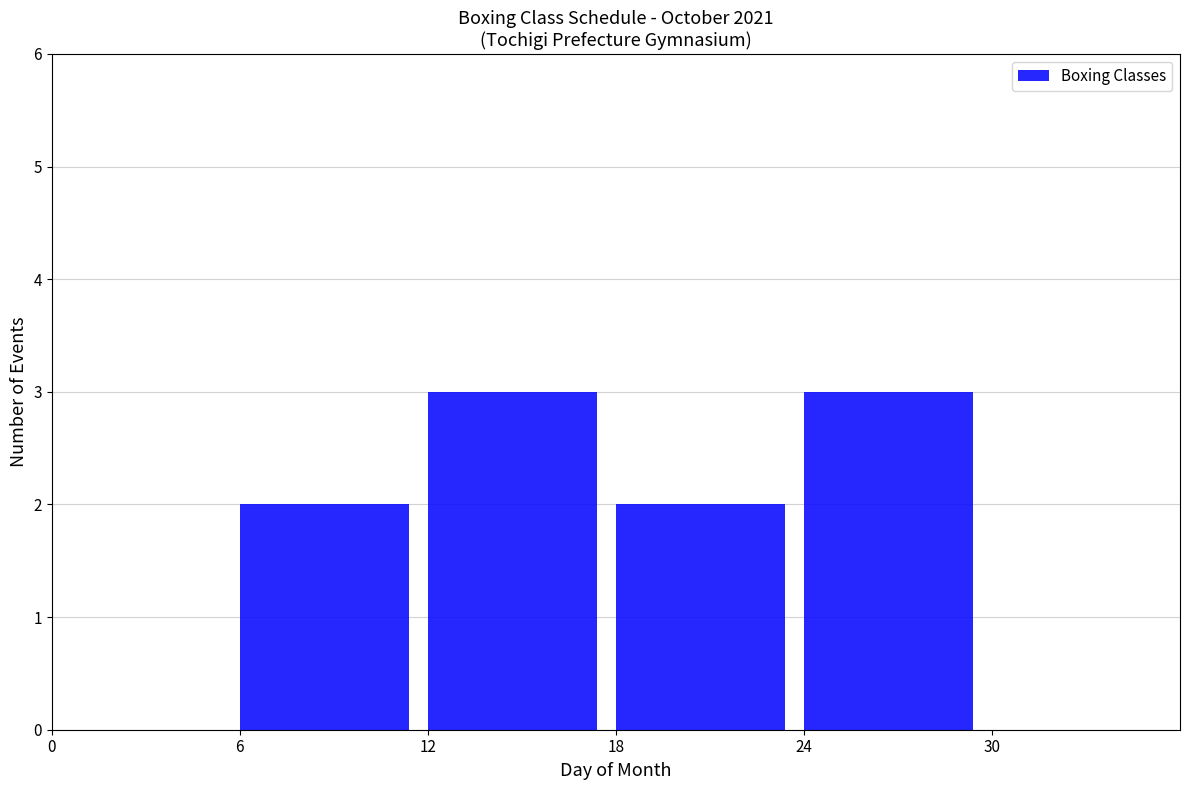

How tall is the bar that spans 6 to 12 on the x-axis? The values are not printed on the chart, so give them approximately, as read against the axis.

2